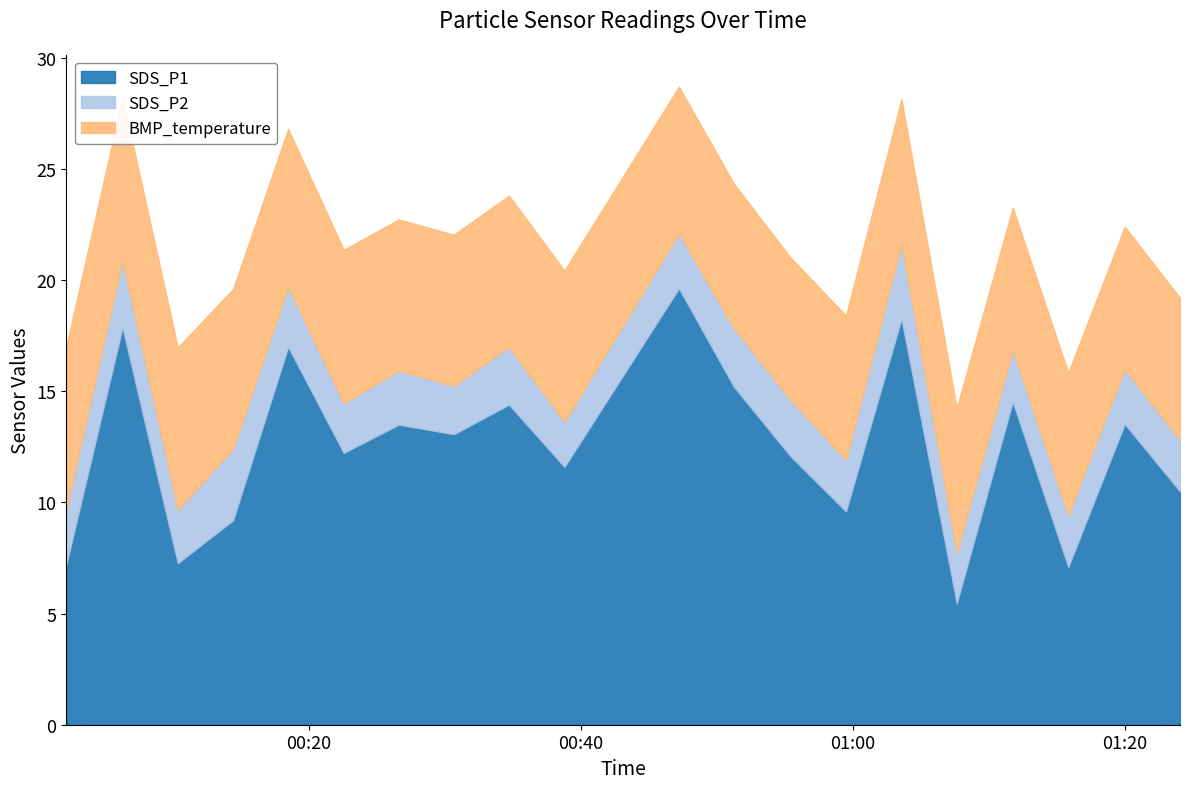

Reading right to left, transcribe all the data shown in this chart.

SDS_P1: 2023/01/12 01:24:04=10.5	2023/01/12 01:20:00=13.5	2023/01/12 01:15:51=7.1	2023/01/12 01:11:46=14.5	2023/01/12 01:07:39=5.5	2023/01/12 01:03:35=18.3	2023/01/12 00:59:30=9.6	2023/01/12 00:55:24=12.1	2023/01/12 00:51:16=15.2	2023/01/12 00:47:13=19.6	2023/01/12 00:38:48=11.6	2023/01/12 00:34:43=14.4	2023/01/12 00:30:40=13.1	2023/01/12 00:26:37=13.5	2023/01/12 00:22:34=12.2	2023/01/12 00:18:29=17.0	2023/01/12 00:14:26=9.2	2023/01/12 00:10:22=7.3	2023/01/12 00:06:18=17.9	2023/01/12 00:02:10=7.2
SDS_P2: 2023/01/12 01:24:04=2.3	2023/01/12 01:20:00=2.5	2023/01/12 01:15:51=2.3	2023/01/12 01:11:46=2.3	2023/01/12 01:07:39=2.3	2023/01/12 01:03:35=3.4	2023/01/12 00:59:30=2.3	2023/01/12 00:55:24=2.5	2023/01/12 00:51:16=2.6	2023/01/12 00:47:13=2.5	2023/01/12 00:38:48=2.0	2023/01/12 00:34:43=2.6	2023/01/12 00:30:40=2.2	2023/01/12 00:26:37=2.4	2023/01/12 00:22:34=2.2	2023/01/12 00:18:29=2.7	2023/01/12 00:14:26=3.2	2023/01/12 00:10:22=2.4	2023/01/12 00:06:18=3.0	2023/01/12 00:02:10=2.5
BMP_temperature: 2023/01/12 01:24:04=6.4	2023/01/12 01:20:00=6.4	2023/01/12 01:15:51=6.4	2023/01/12 01:11:46=6.4	2023/01/12 01:07:39=6.5	2023/01/12 01:03:35=6.5	2023/01/12 00:59:30=6.5	2023/01/12 00:55:24=6.4	2023/01/12 00:51:16=6.5	2023/01/12 00:47:13=6.6	2023/01/12 00:38:48=6.8	2023/01/12 00:34:43=6.8	2023/01/12 00:30:40=6.8	2023/01/12 00:26:37=6.8	2023/01/12 00:22:34=6.9	2023/01/12 00:18:29=7.1	2023/01/12 00:14:26=7.2	2023/01/12 00:10:22=7.3	2023/01/12 00:06:18=7.3	2023/01/12 00:02:10=7.3